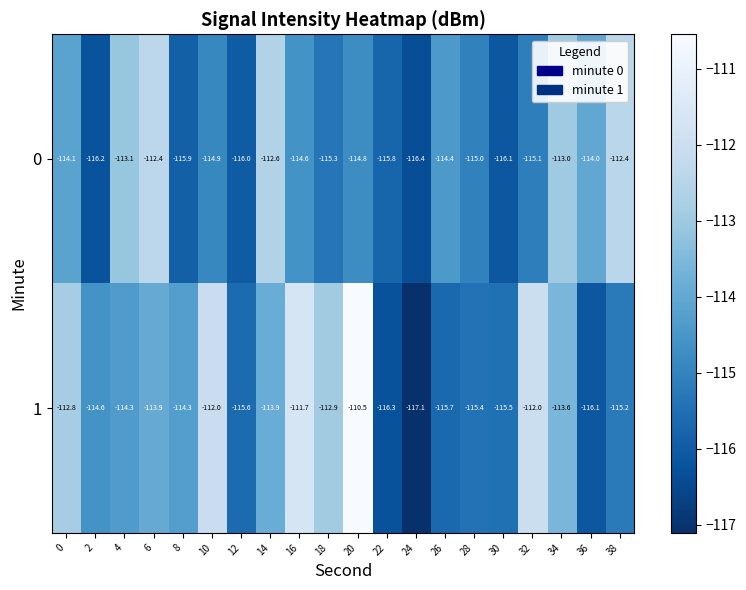

What is the smallest value displayed?

-117.1